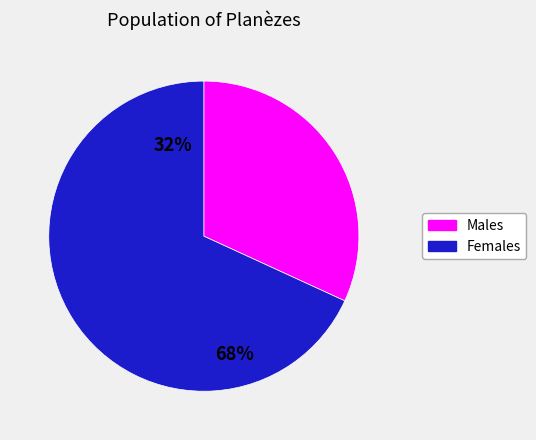

How many segments does this pie chart have?

2